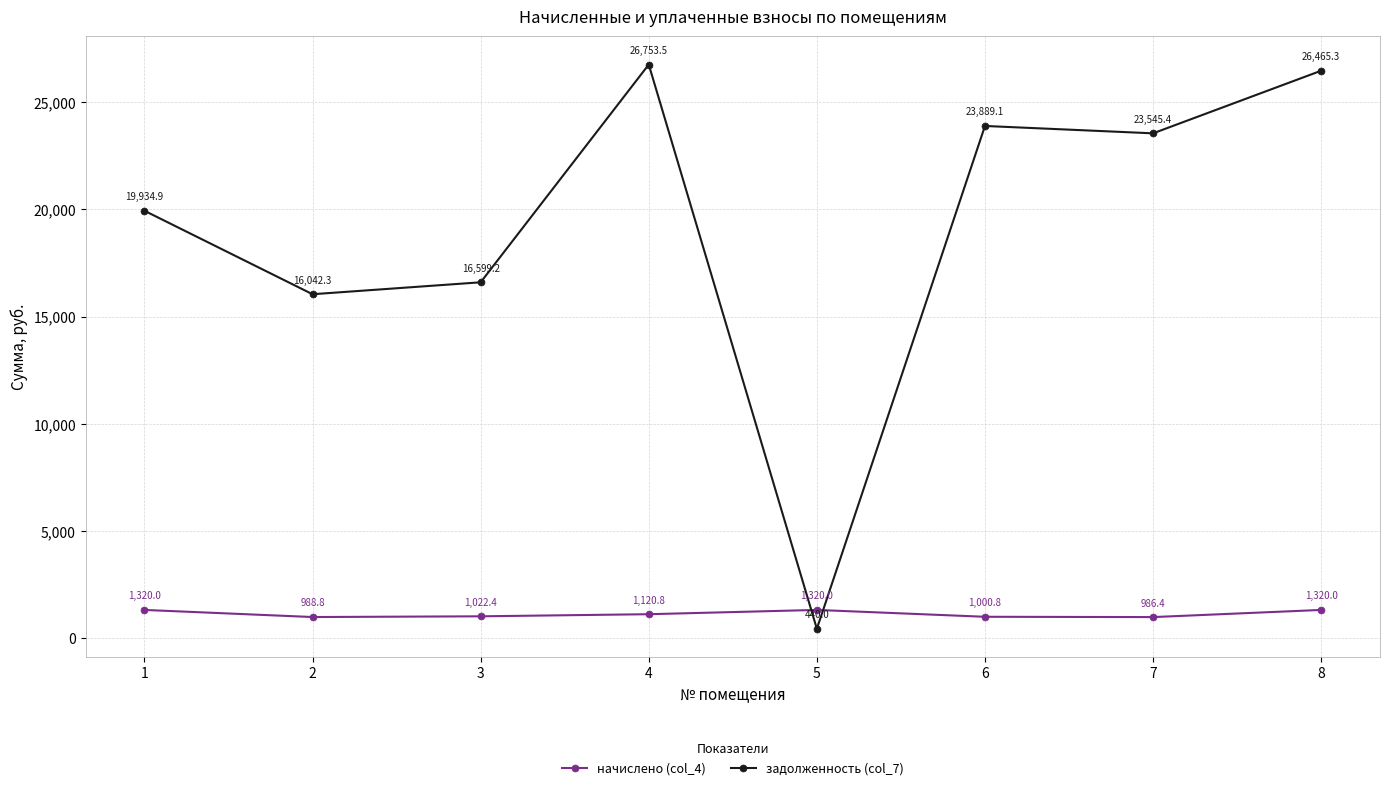

At how many categories does at least one series exceed 1261?

8